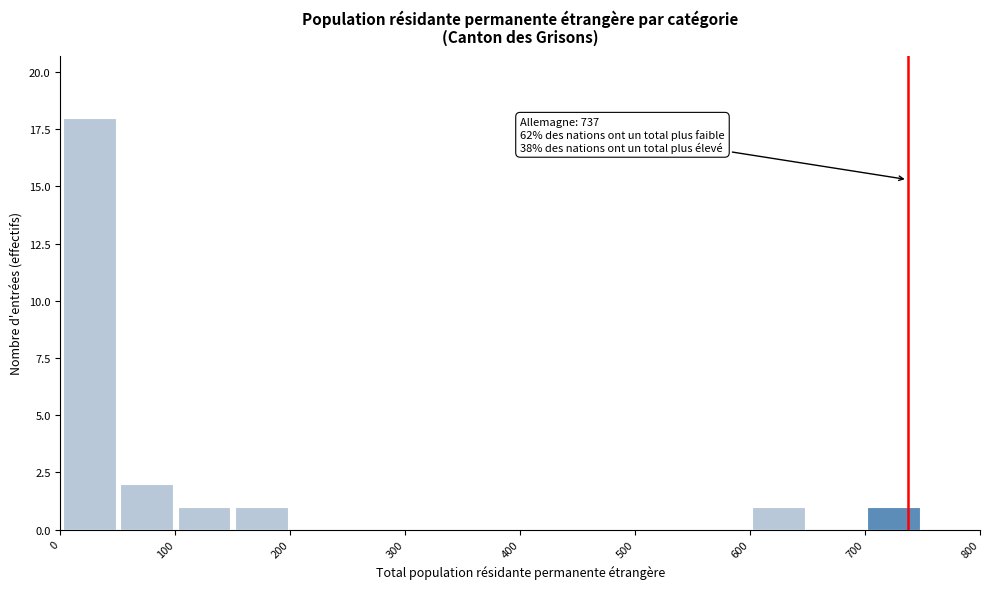

Over which range of the x-axis is the bar tallest?

0 to 50